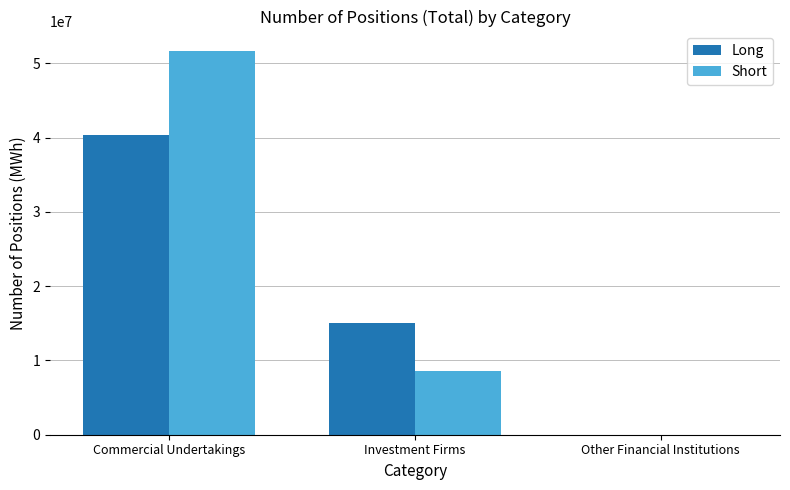

Is the value of Short at Other Financial Institutions greater than the value of Long at Investment Firms?

No